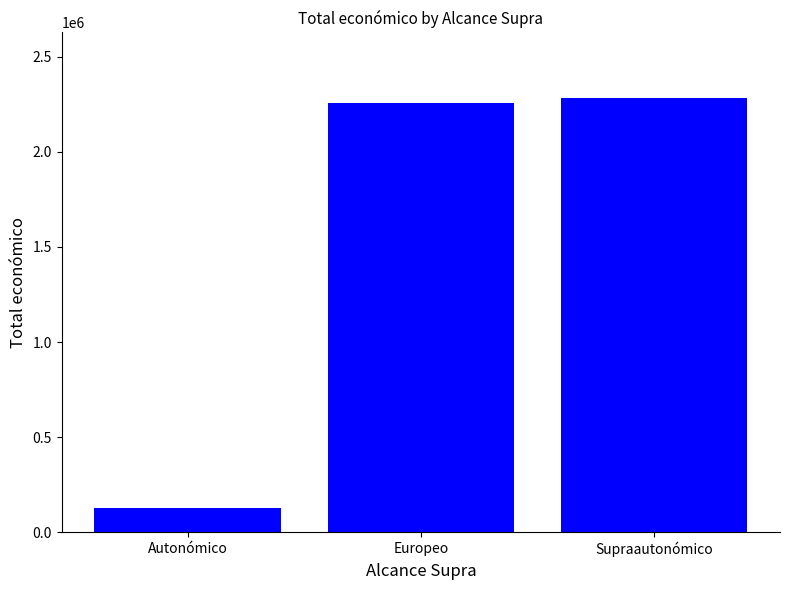

What is the label of the 3rd bar from the right?

Autonómico